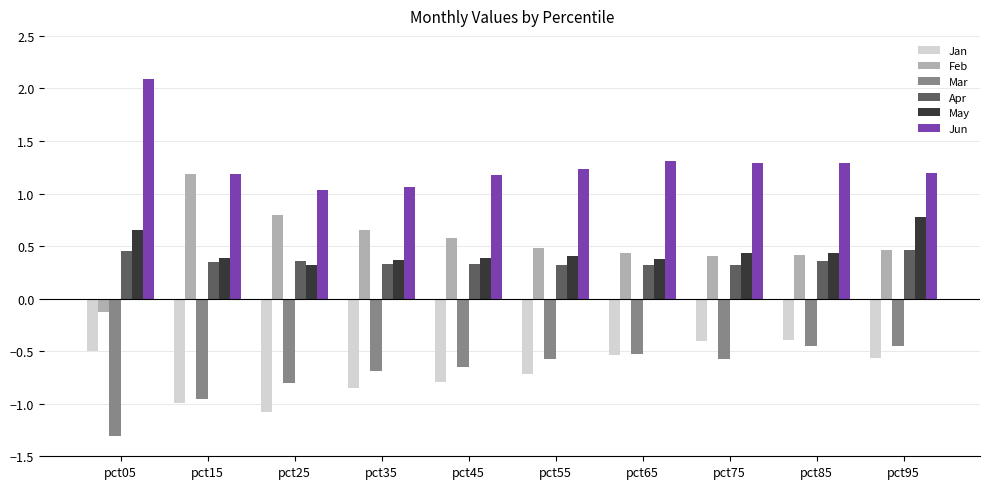

Does the chart contain any negative values?

Yes